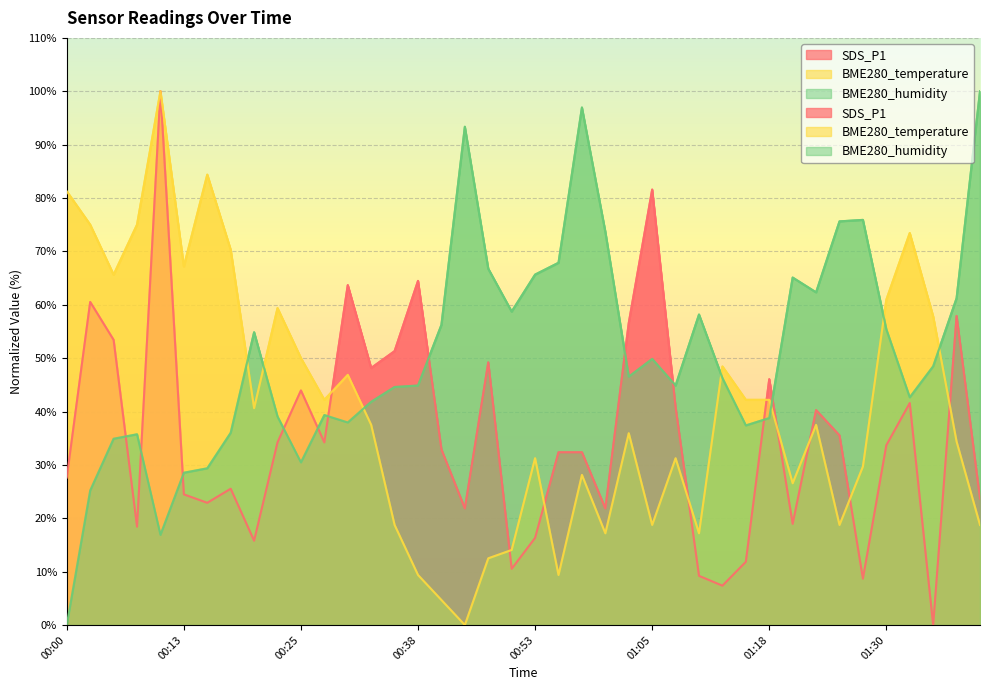

Which category has the highest value in the BME280_temperature series?

00:10